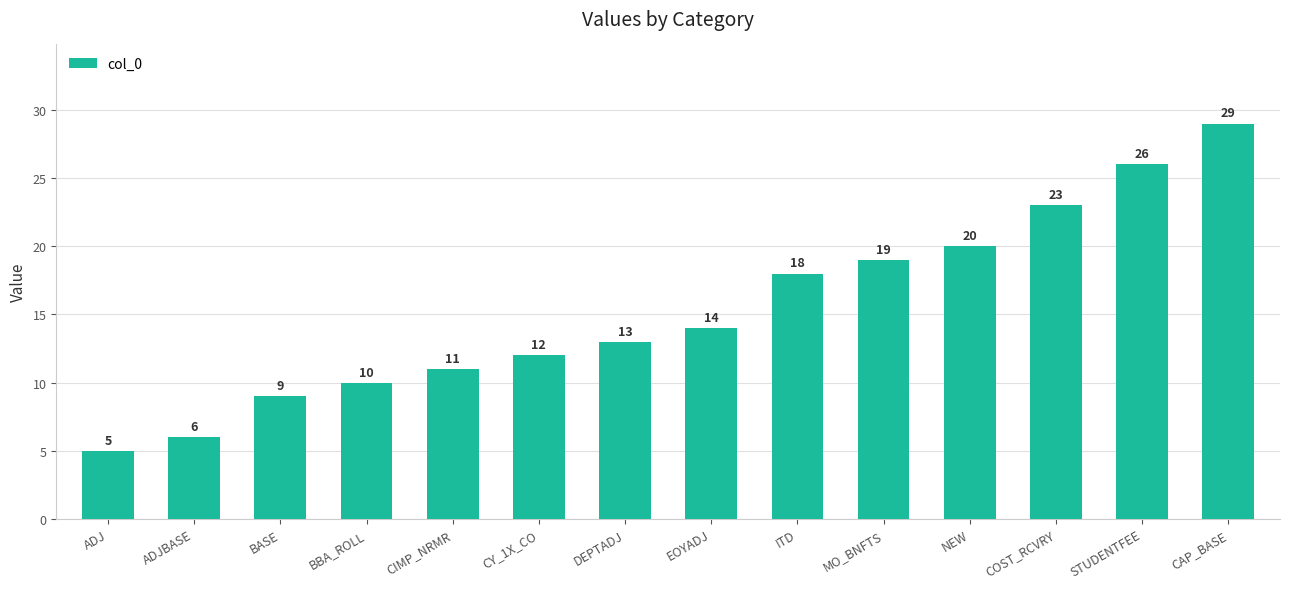

Rank the categories by value from highest to lowest.

CAP_BASE, STUDENTFEE, COST_RCVRY, NEW, MO_BNFTS, ITD, EOYADJ, DEPTADJ, CY_1X_CO, CIMP_NRMR, BBA_ROLL, BASE, ADJBASE, ADJ